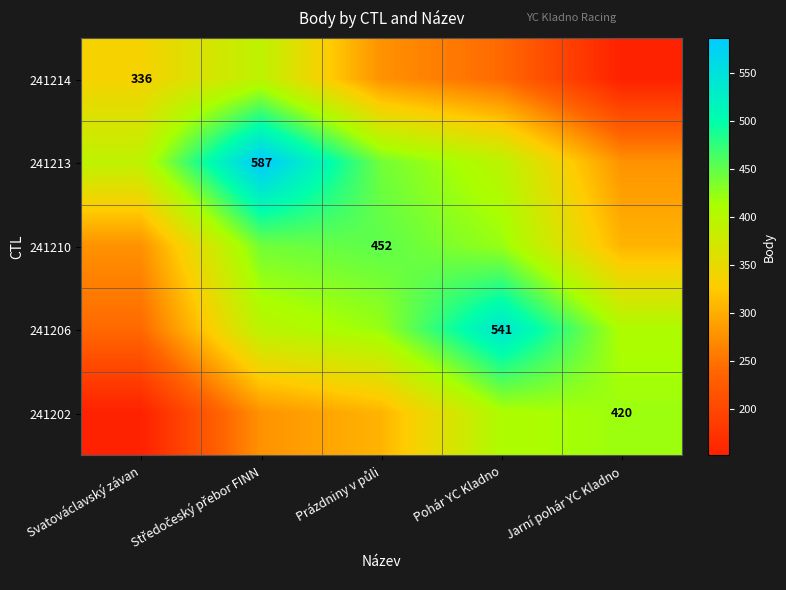

List the series in order of their peak value, highest first.

241213, 241206, 241210, 241202, 241214